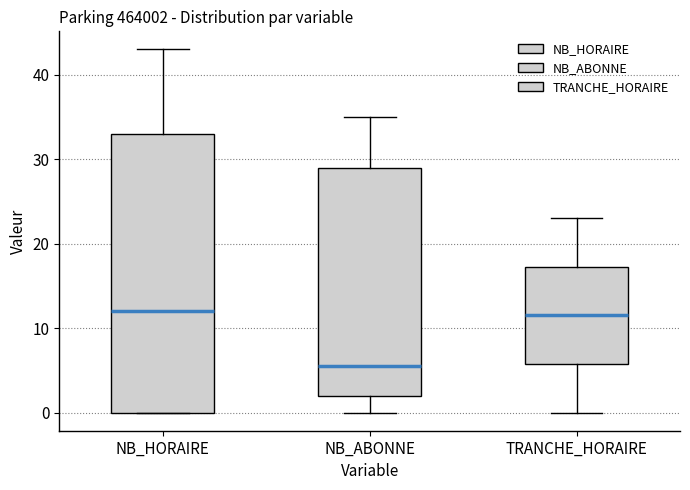

Reading left to right, transcribe this box plot: for each box, give where its median line is, the range the box spans, and where its two whiskers end, as read against the y-axis. The values are not printed on the chart, so give them approximately, as read against the axis.

NB_HORAIRE: median 12, box 0 to 33, whiskers 0 to 43
NB_ABONNE: median 6, box 2 to 29, whiskers 0 to 35
TRANCHE_HORAIRE: median 12, box 6 to 17, whiskers 0 to 23